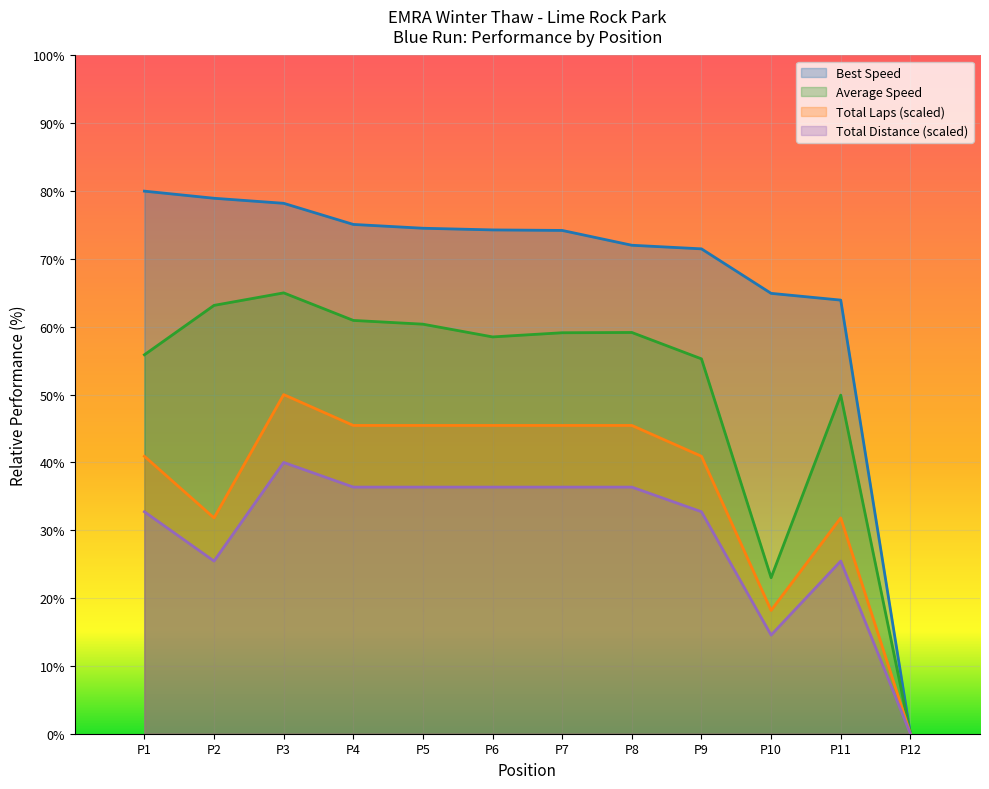

What is the total value across all series at 7?

215.1